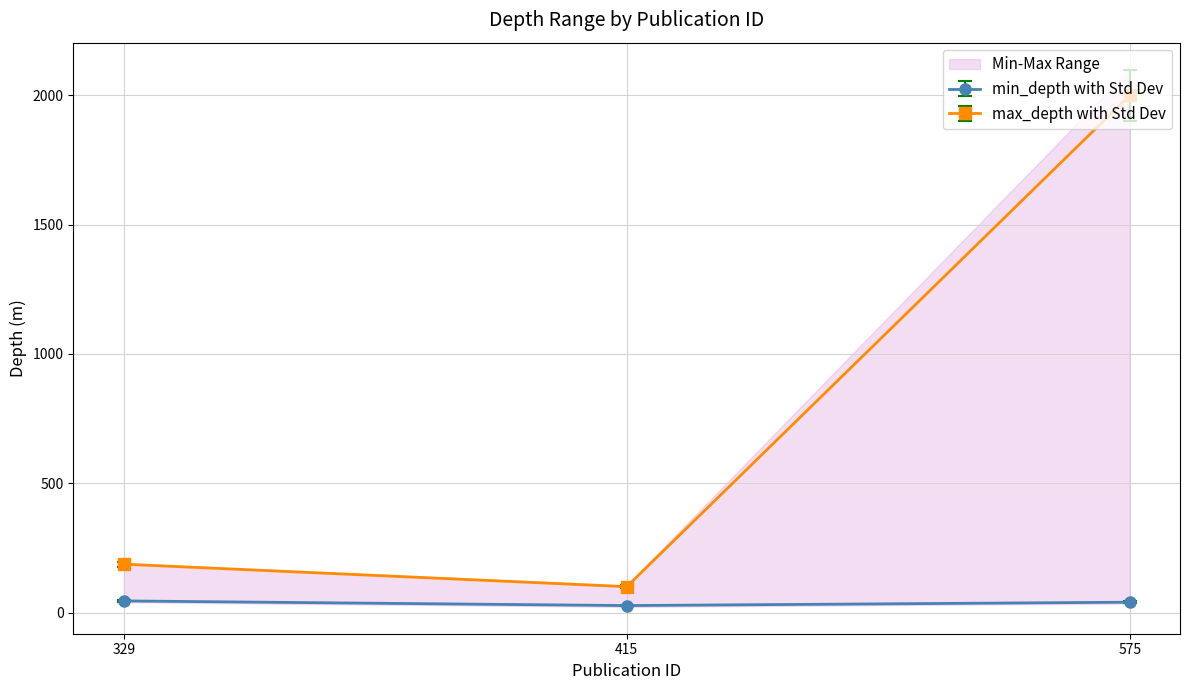

Is it true that max_depth equals 187 at 329?

True